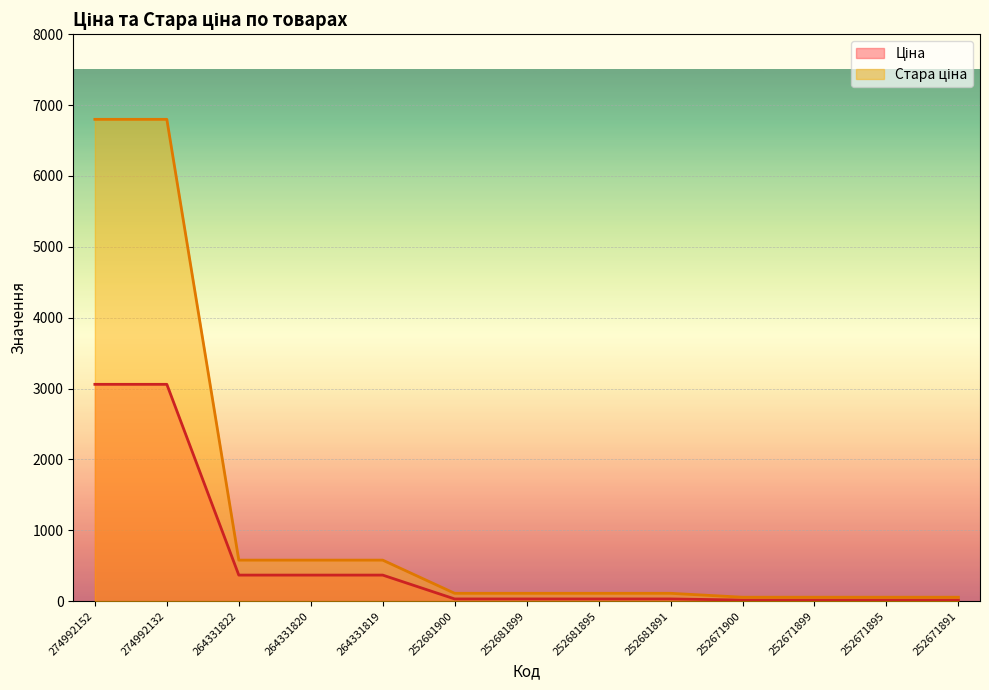

Where is Ціна nearest to the value 1537?

264331822